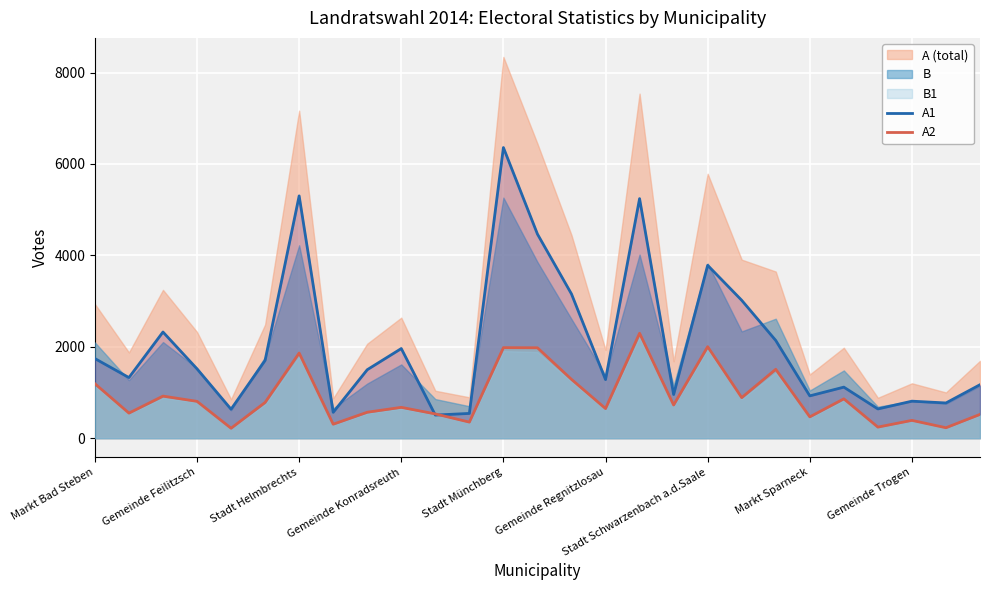

True or false: A2 has a value of 901 at 10.

False